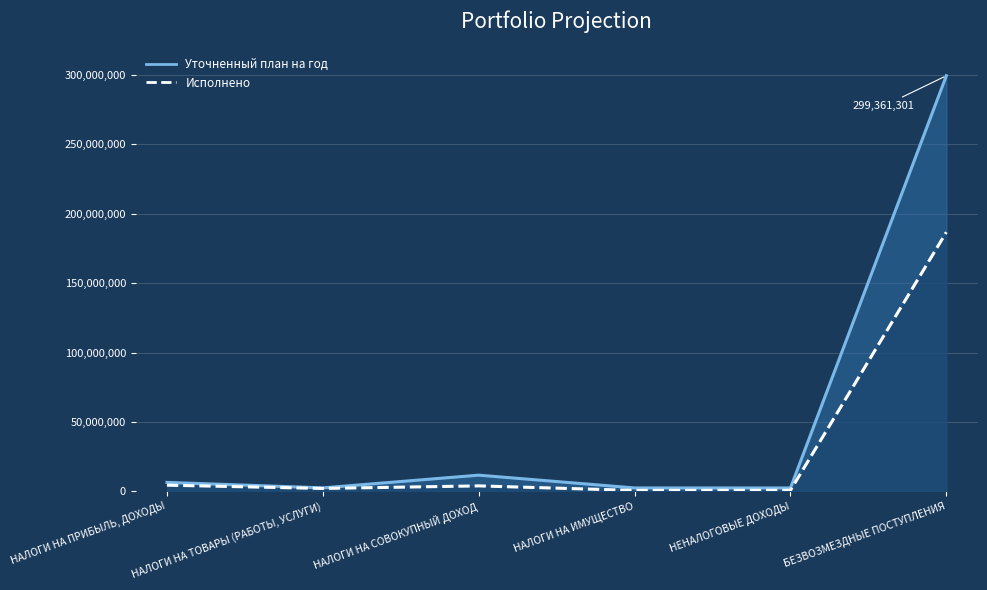

True or false: Исполнено and Уточненный план на год cross at least once.

False